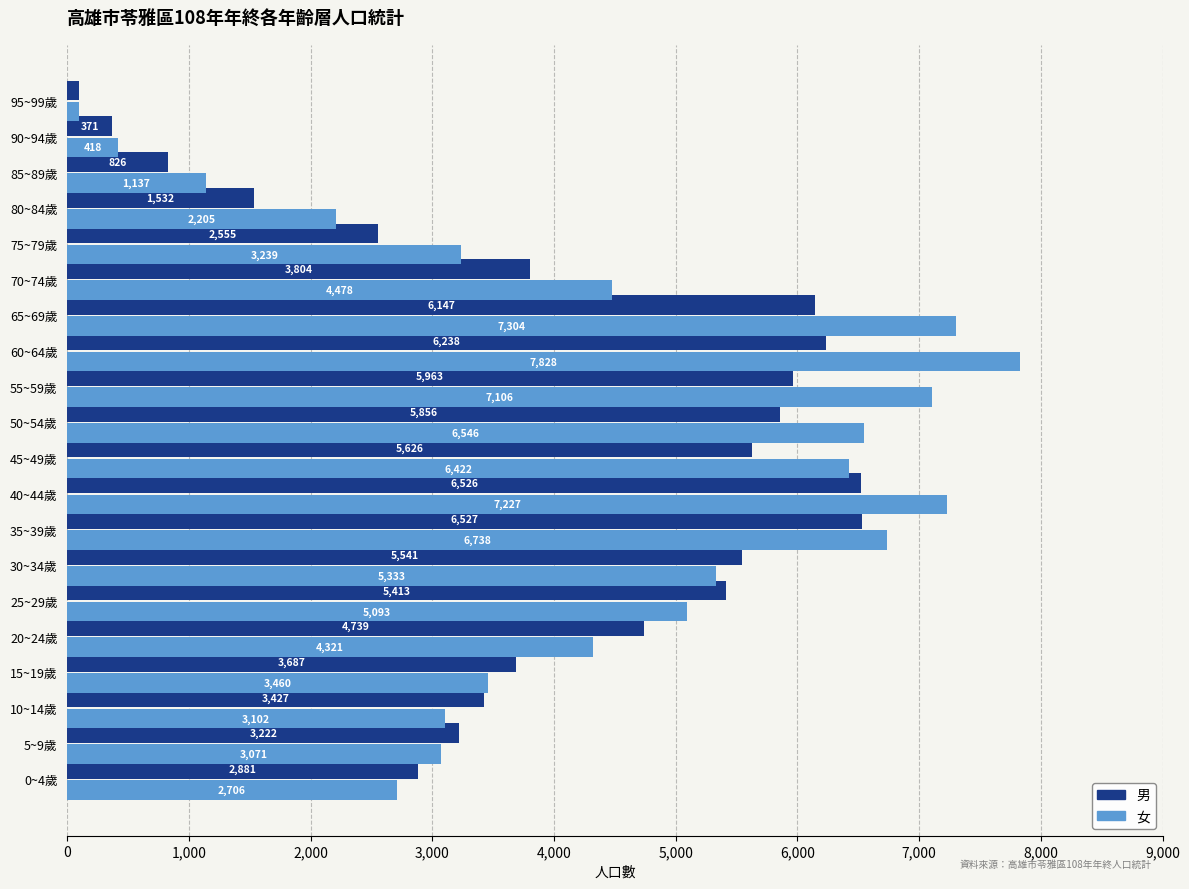

At how many categories does at least one series exceed 5577?

7